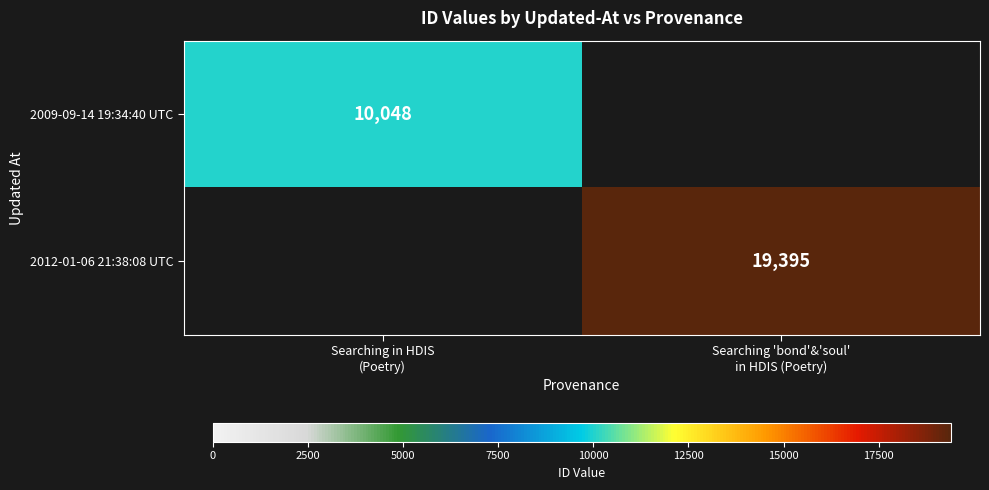

What is the highest value of the 2009-09-14 19:34:40 UTC series?

10048.0